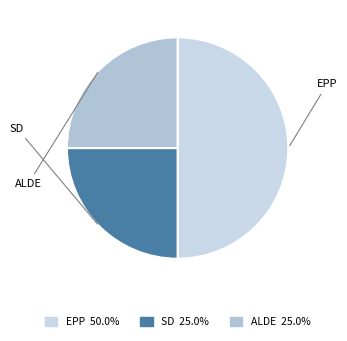

Count the number of slices in the pie.

3